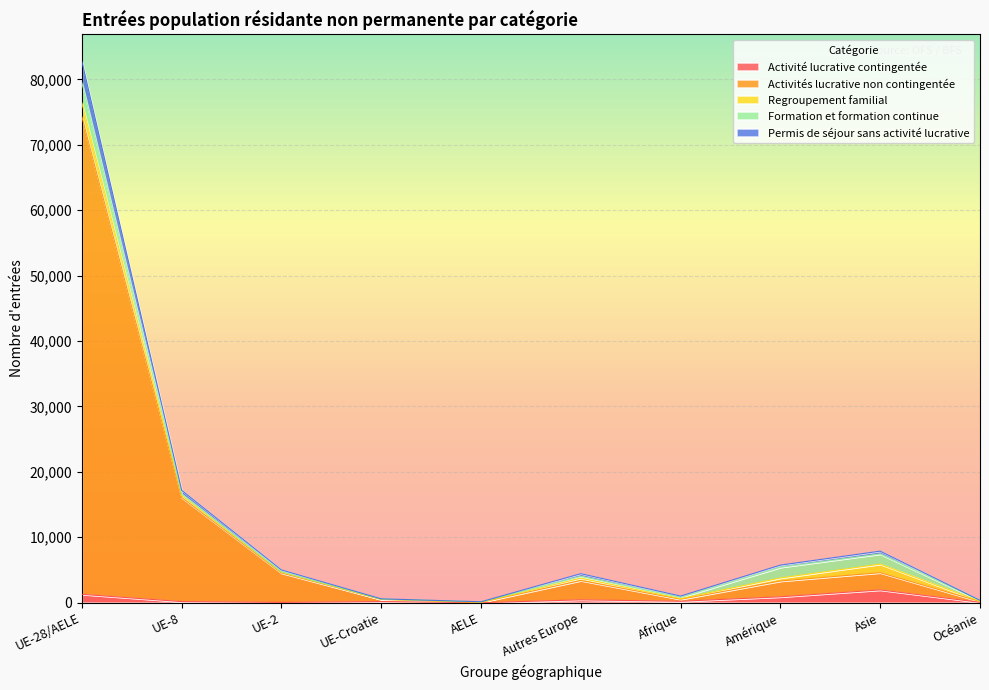

What is the sum of all Activité lucrative contingentée values?

5249